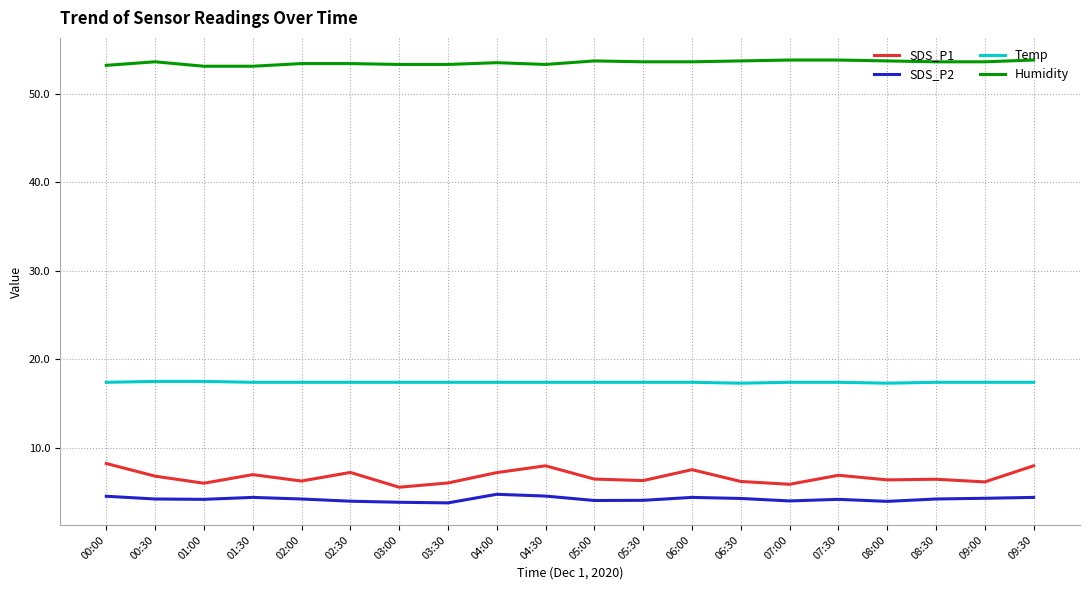

True or false: SDS_P2 and Humidity intersect in this chart.

False